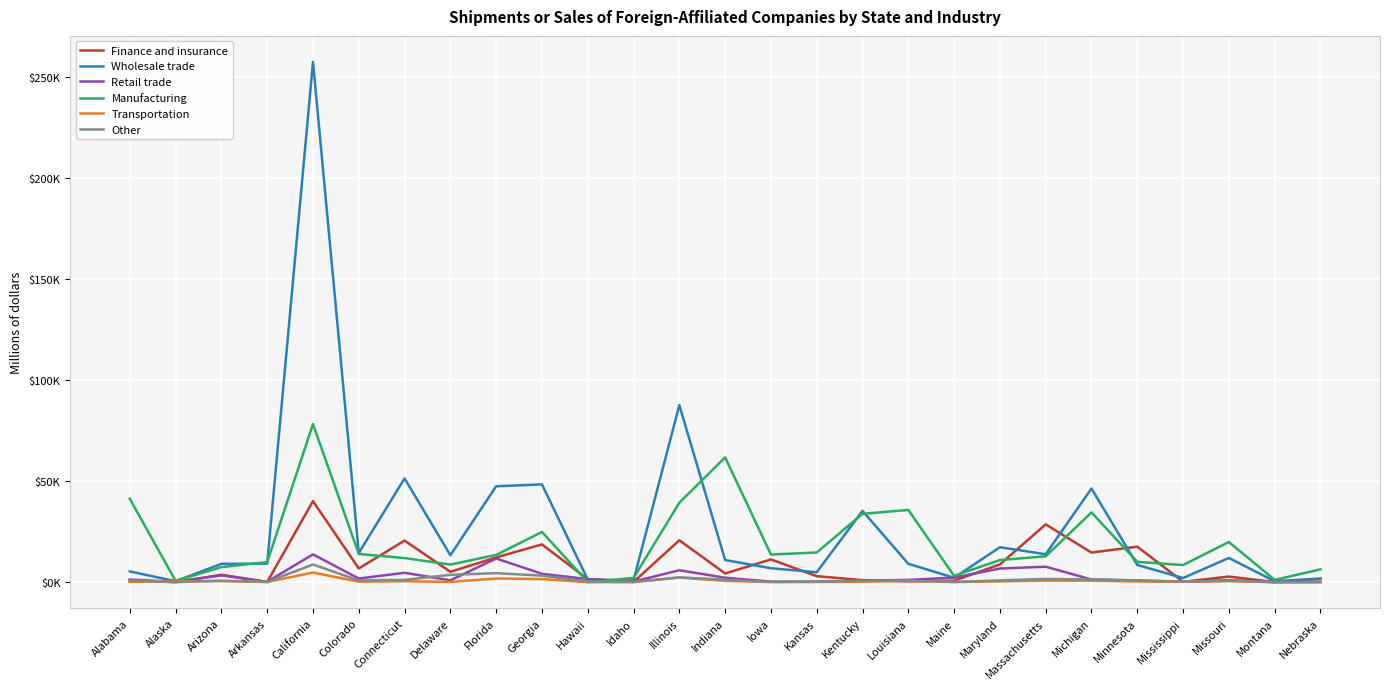

What is the sum of all Manufacturing values?

519023